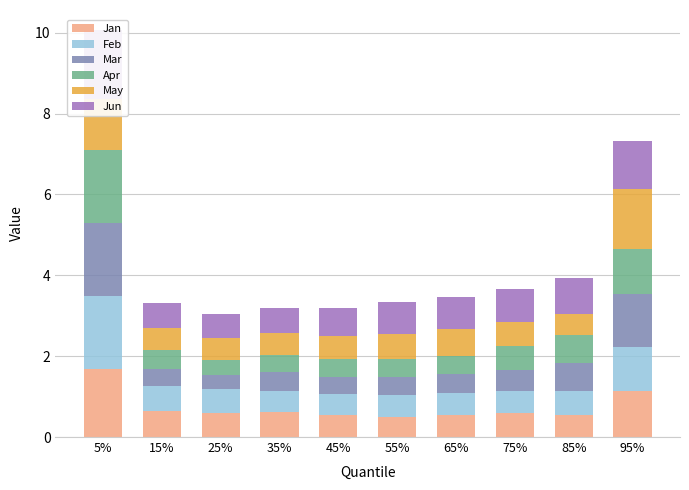

What is the minimum value for Apr?

0.4